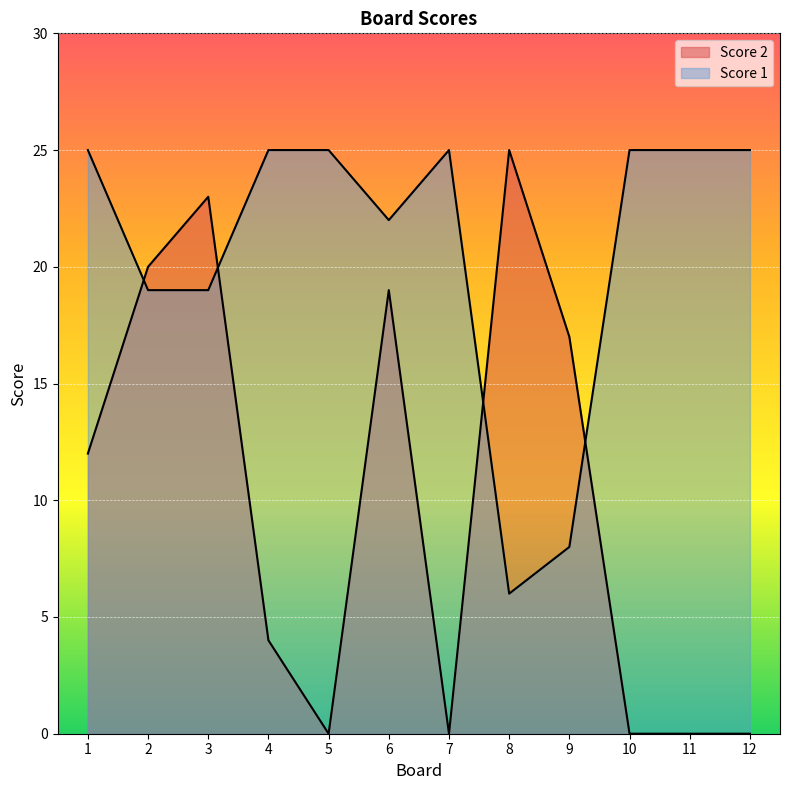

At 1, list the series in order from smallest to largest.

Score 2, Score 1